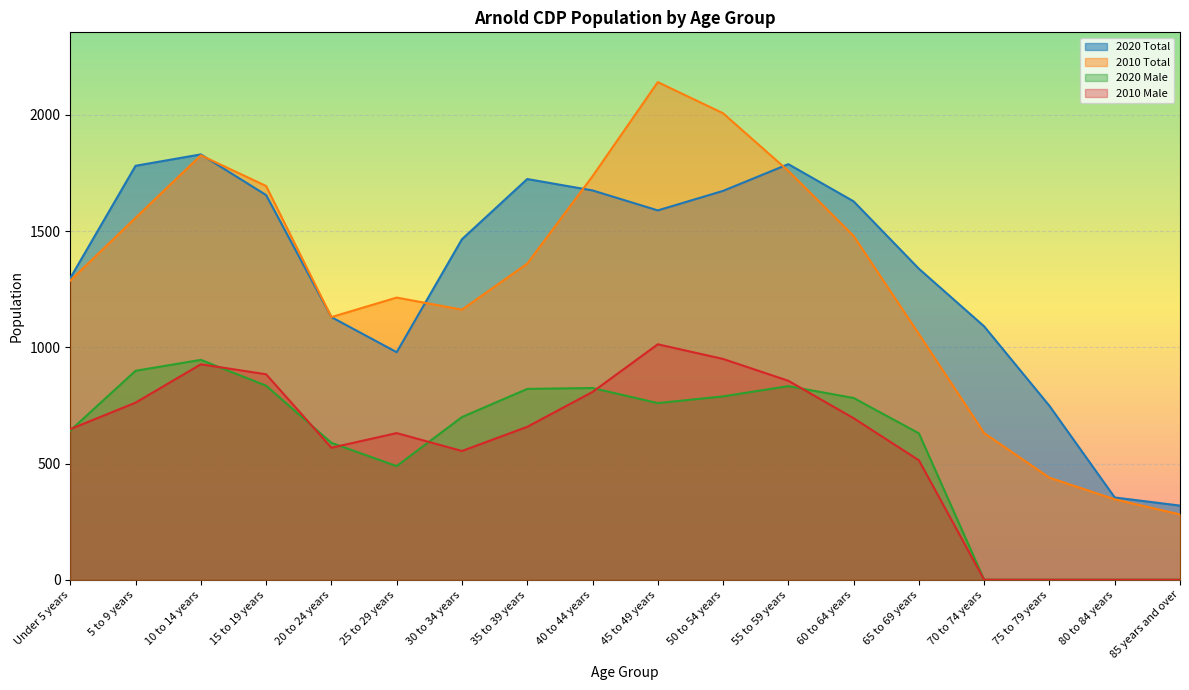

What is the value of the 2010 Total point at the 13th from the left?

1479